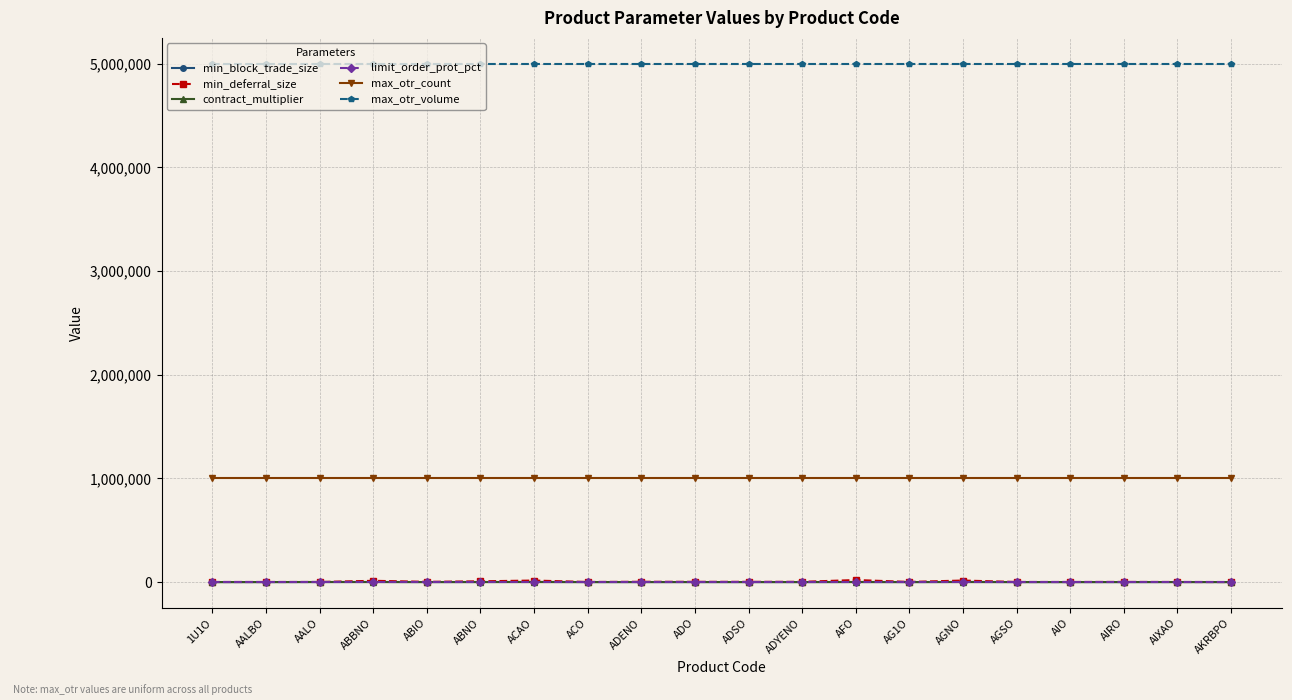

How many lines are shown in the chart?

6